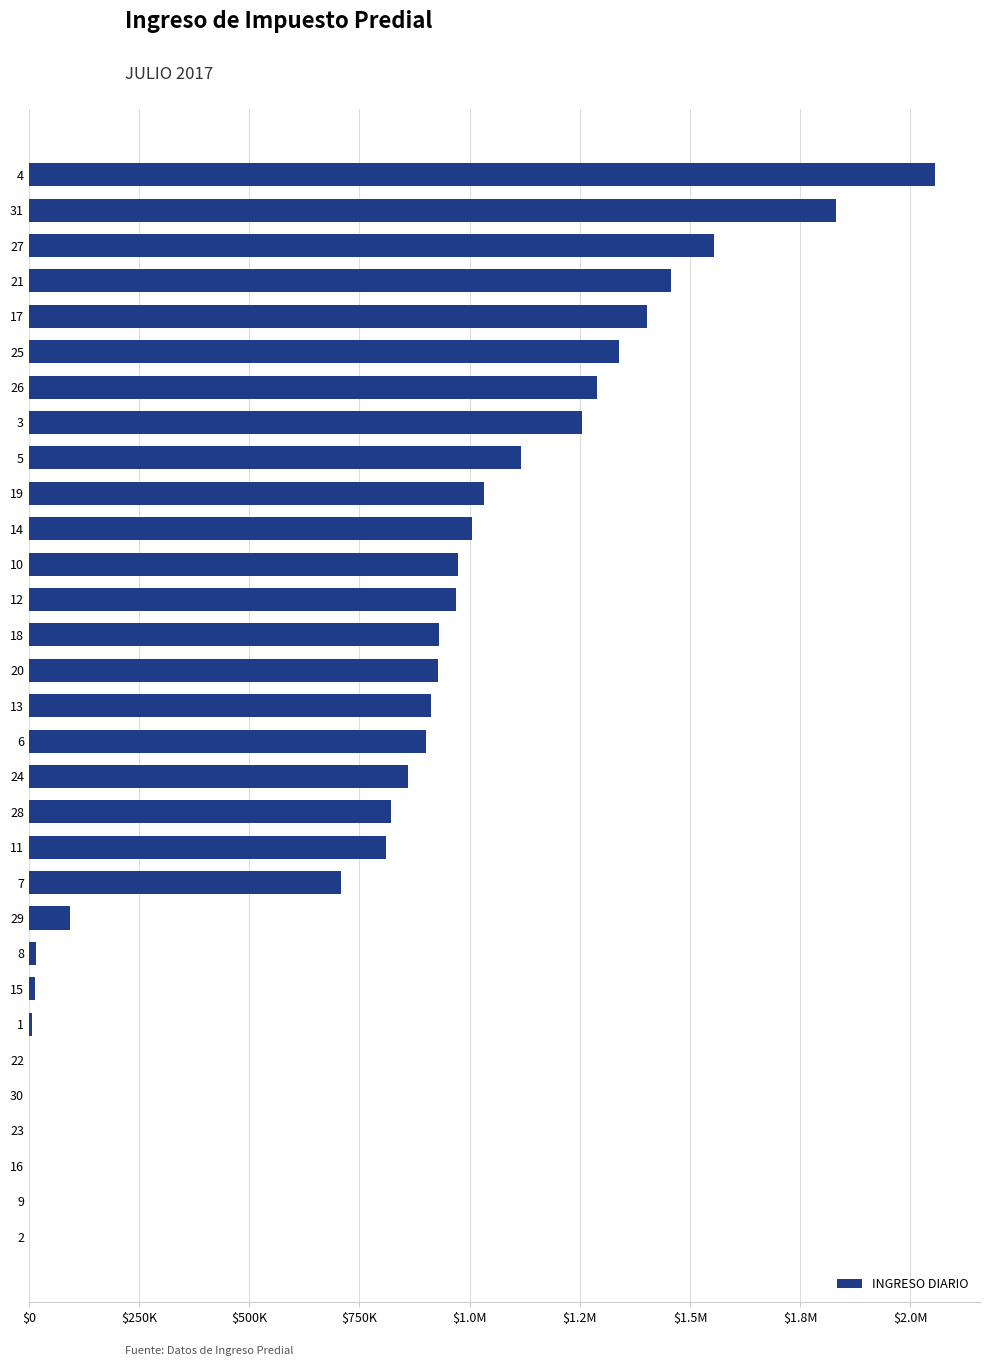

Are the bars horizontal?

Yes